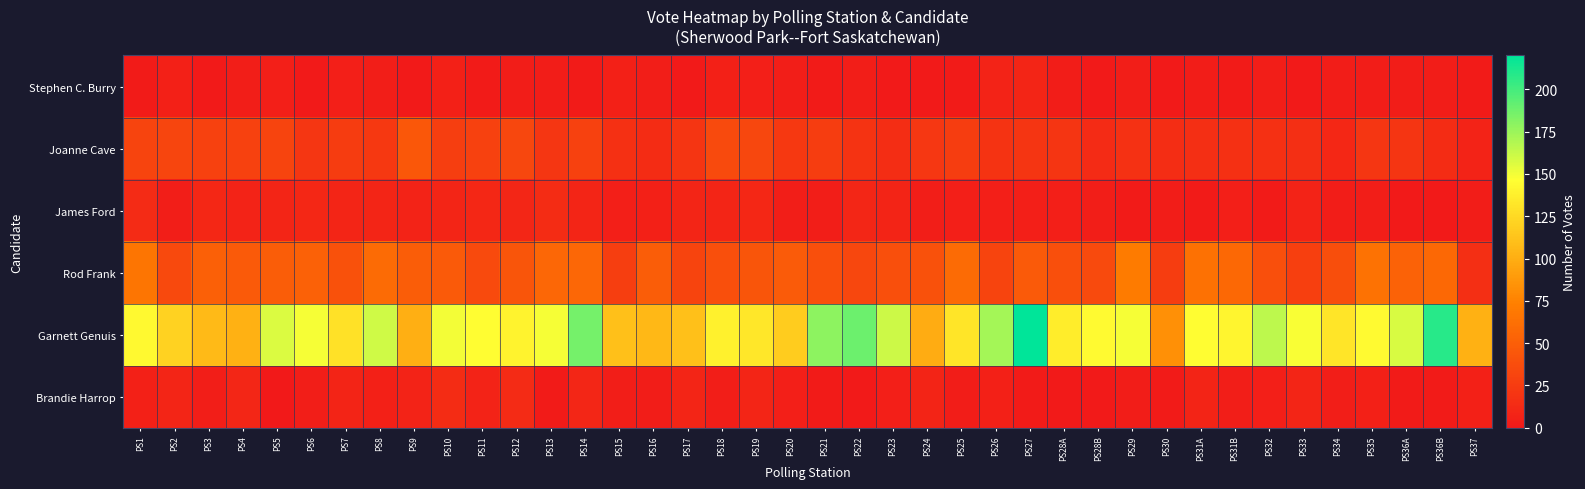

Reading left to right, transcribe all the data shown in this chart.

Stephen C. Burry: PS1=2	PS2=6	PS3=1	PS4=4	PS5=5	PS6=1	PS7=5	PS8=4	PS9=1	PS10=6	PS11=2	PS12=3	PS13=3	PS14=2	PS15=6	PS16=4	PS17=1	PS18=6	PS19=5	PS20=4	PS21=2	PS22=4	PS23=1	PS24=1	PS25=2	PS26=7	PS27=9	PS28A=3	PS28B=1	PS29=4	PS30=1	PS31A=3	PS31B=2	PS32=4	PS33=1	PS34=3	PS35=3	PS36A=3	PS36B=3	PS37=2
Joanne Cave: PS1=31	PS2=32	PS3=29	PS4=29	PS5=31	PS6=21	PS7=25	PS8=23	PS9=45	PS10=27	PS11=29	PS12=33	PS13=21	PS14=29	PS15=17	PS16=14	PS17=20	PS18=36	PS19=33	PS20=23	PS21=26	PS22=19	PS23=15	PS24=22	PS25=26	PS26=19	PS27=20	PS28A=20	PS28B=13	PS29=18	PS30=15	PS31A=16	PS31B=17	PS32=17	PS33=16	PS34=11	PS35=21	PS36A=20	PS36B=14	PS37=7
James Ford: PS1=13	PS2=4	PS3=11	PS4=7	PS5=9	PS6=11	PS7=9	PS8=9	PS9=7	PS10=9	PS11=11	PS12=10	PS13=14	PS14=9	PS15=5	PS16=6	PS17=9	PS18=9	PS19=11	PS20=4	PS21=4	PS22=10	PS23=8	PS24=4	PS25=5	PS26=5	PS27=5	PS28A=5	PS28B=4	PS29=2	PS30=3	PS31A=2	PS31B=5	PS32=2	PS33=7	PS34=3	PS35=4	PS36A=1	PS36B=1	PS37=3
Rod Frank: PS1=67	PS2=35	PS3=51	PS4=47	PS5=49	PS6=52	PS7=41	PS8=59	PS9=49	PS10=47	PS11=36	PS12=43	PS13=56	PS14=56	PS15=27	PS16=49	PS17=31	PS18=39	PS19=43	PS20=48	PS21=39	PS22=33	PS23=39	PS24=41	PS25=59	PS26=31	PS27=47	PS28A=39	PS28B=36	PS29=71	PS30=26	PS31A=63	PS31B=57	PS32=39	PS33=28	PS34=38	PS35=64	PS36A=53	PS36B=57	PS37=16
Garnett Genuis: PS1=143	PS2=121	PS3=107	PS4=102	PS5=157	PS6=149	PS7=129	PS8=160	PS9=101	PS10=150	PS11=146	PS12=140	PS13=149	PS14=186	PS15=110	PS16=106	PS17=110	PS18=139	PS19=133	PS20=117	PS21=179	PS22=189	PS23=161	PS24=99	PS25=132	PS26=172	PS27=220	PS28A=136	PS28B=144	PS29=149	PS30=83	PS31A=146	PS31B=141	PS32=165	PS33=148	PS34=132	PS35=144	PS36A=158	PS36B=208	PS37=102
Brandie Harrop: PS1=6	PS2=9	PS3=4	PS4=10	PS5=0	PS6=4	PS7=8	PS8=6	PS9=7	PS10=14	PS11=7	PS12=13	PS13=2	PS14=10	PS15=4	PS16=3	PS17=9	PS18=4	PS19=9	PS20=5	PS21=2	PS22=1	PS23=5	PS24=8	PS25=3	PS26=6	PS27=2	PS28A=1	PS28B=1	PS29=3	PS30=2	PS31A=8	PS31B=4	PS32=5	PS33=9	PS34=4	PS35=6	PS36A=2	PS36B=2	PS37=6